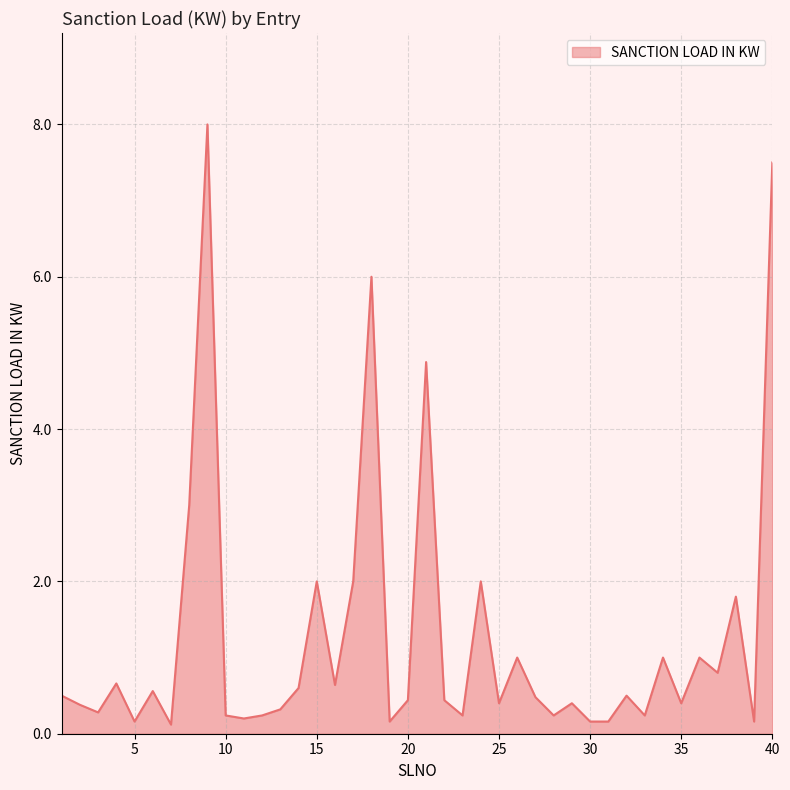

How many series are shown in this chart?

1